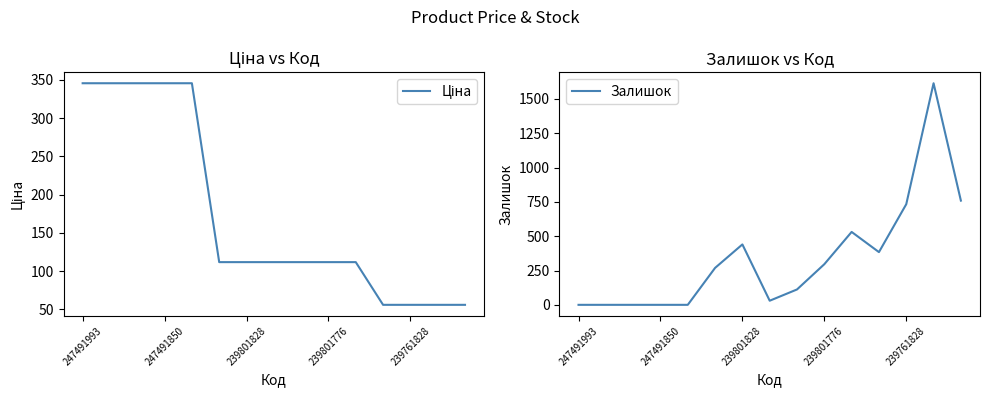

In Залишок, how many points are higher than both neighbors (excluding endpoints)?

3